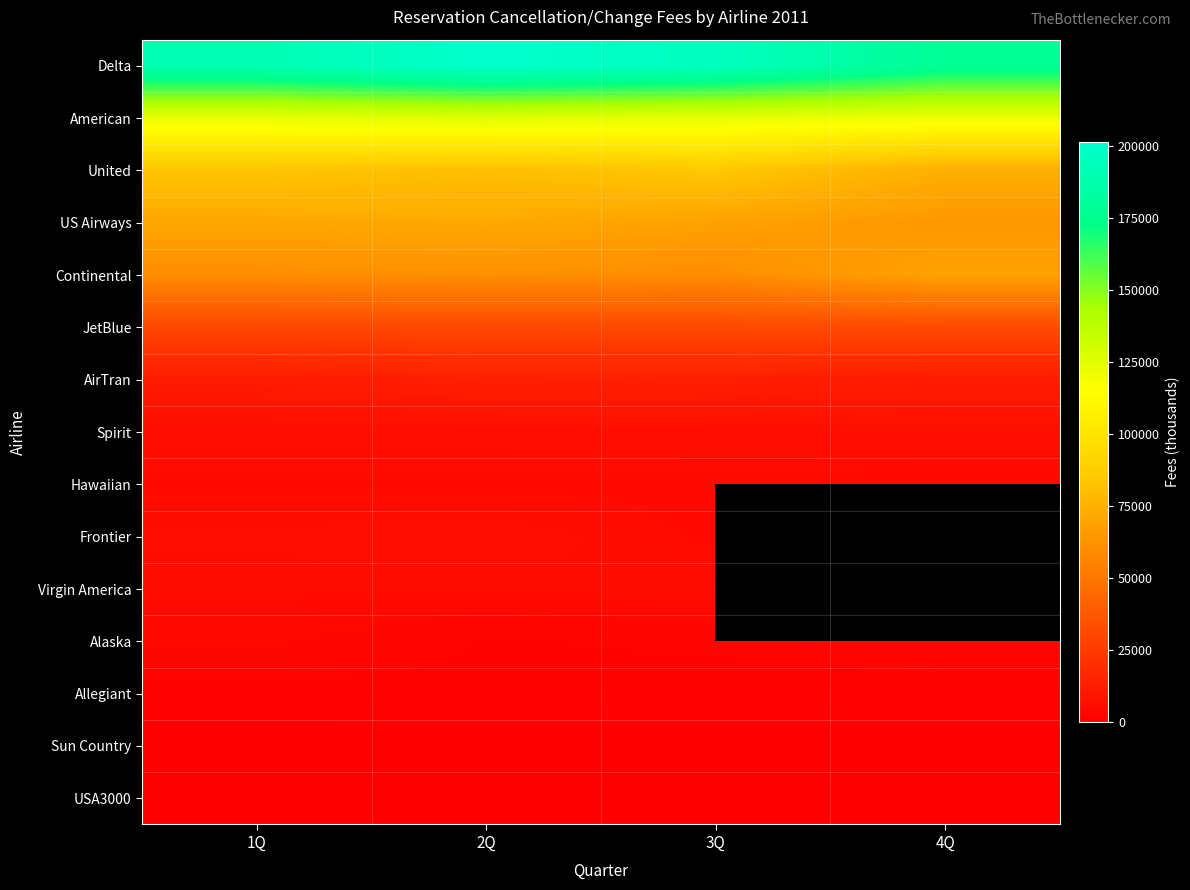

How many values in the Delta series exceed 195805?

1